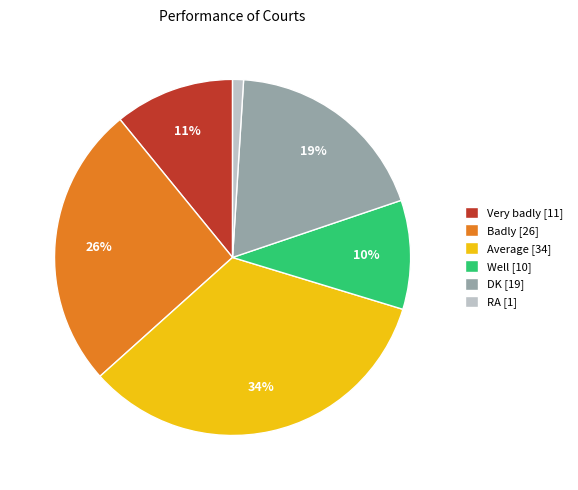

Is there any slice that represents more than half of the pie?

No